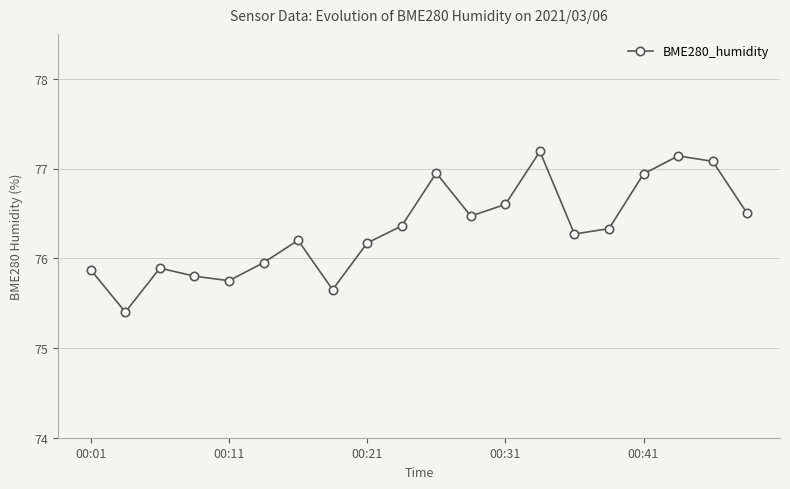

What is the sum of all values?

1526.5